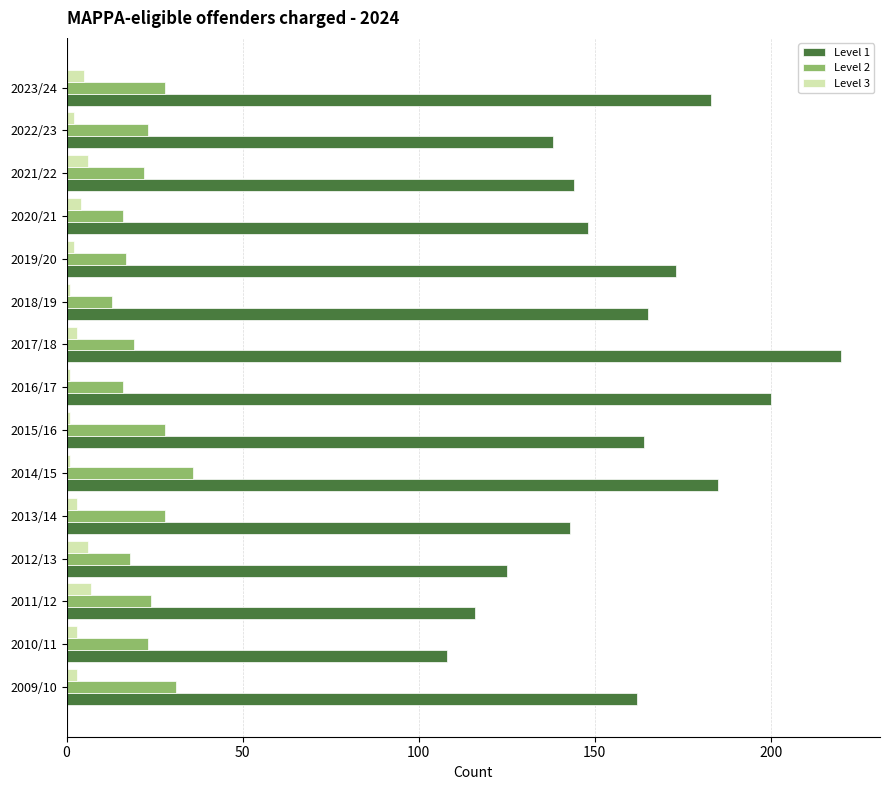

True or false: Level 1 has a value of 234 at 2020/21.

False